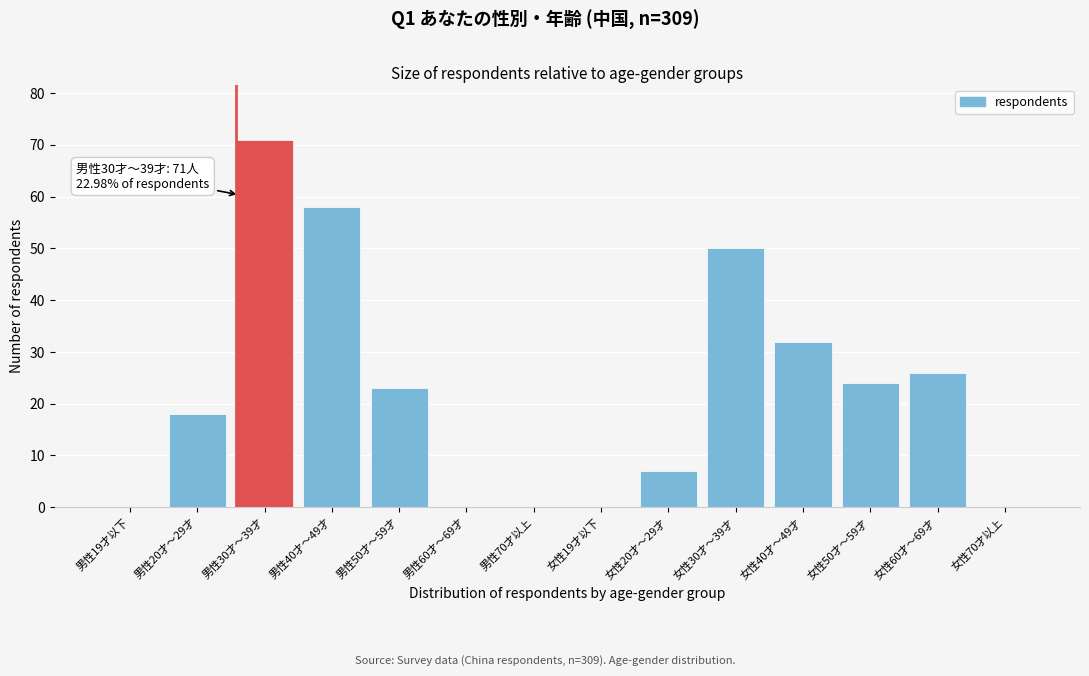

Reading left to right, transcribe all the data shown in this chart.

男性19才以下=0	男性20才～29才=18	男性30才～39才=71	男性40才～49才=58	男性50才～59才=23	男性60才～69才=0	男性70才以上=0	女性19才以下=0	女性20才～29才=7	女性30才～39才=50	女性40才～49才=32	女性50才～59才=24	女性60才～69才=26	女性70才以上=0